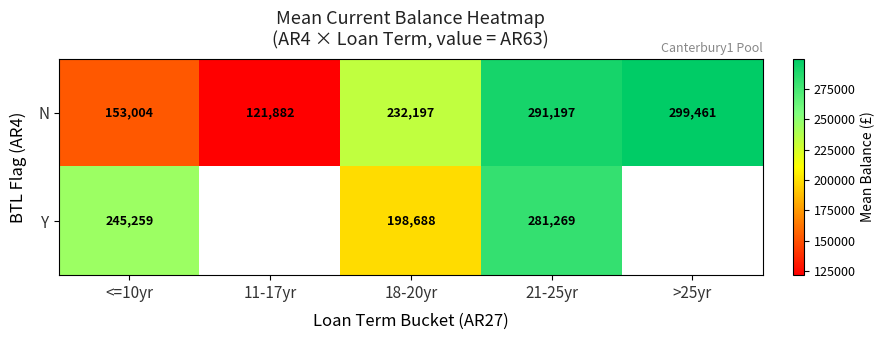

Is it true that N equals 299461.0 at >25yr?

True